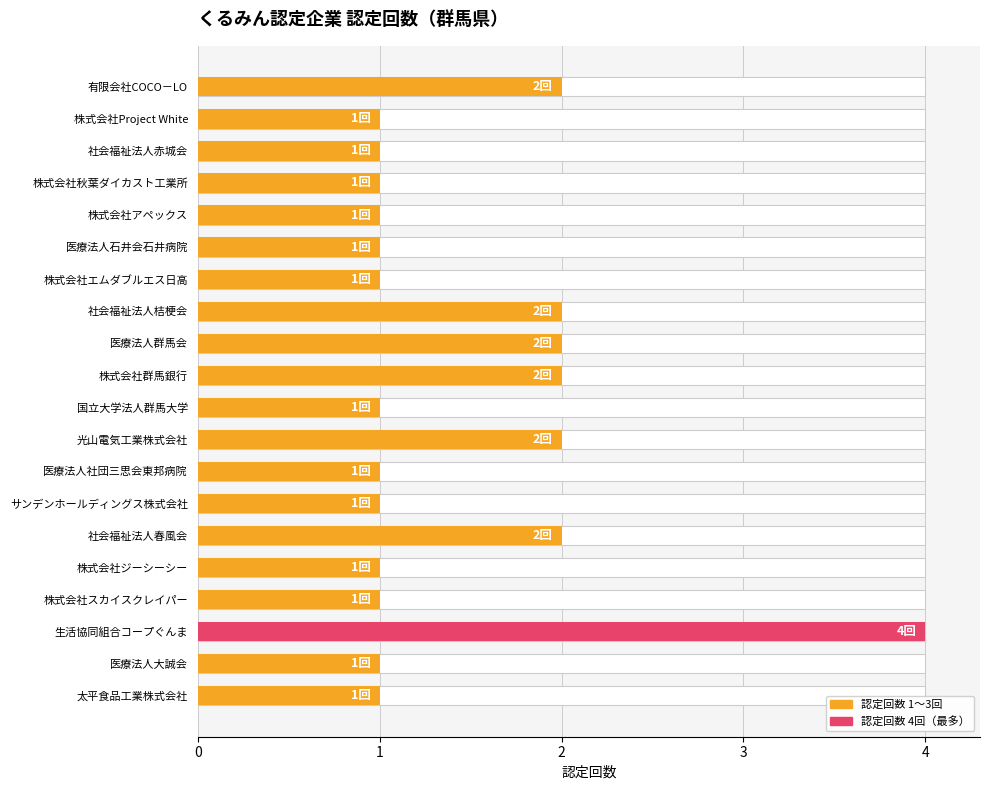

What is the maximum value shown in the chart?

4